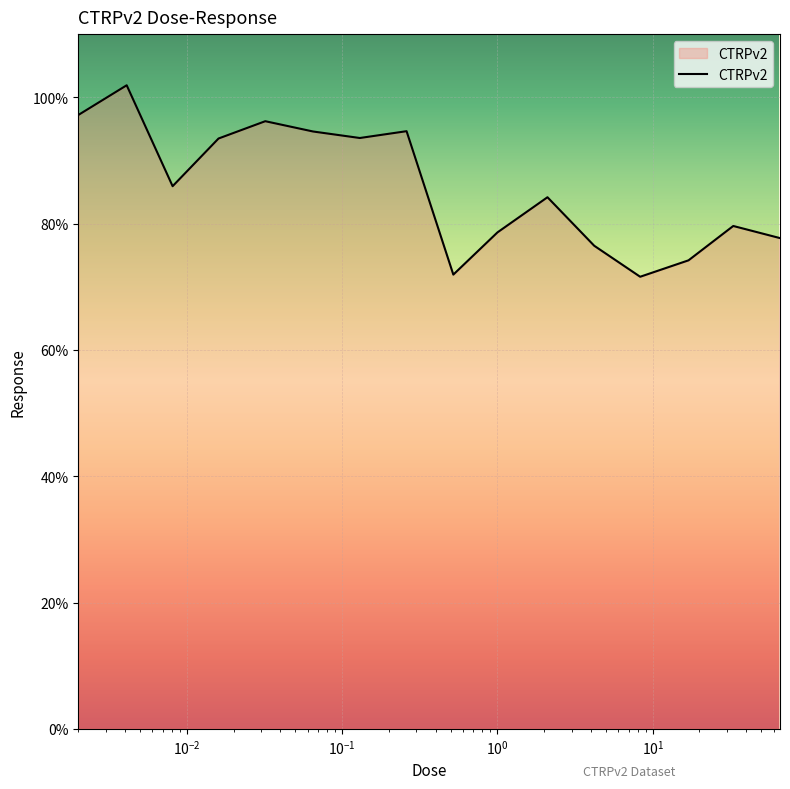

What is the smallest value displayed?

71.6